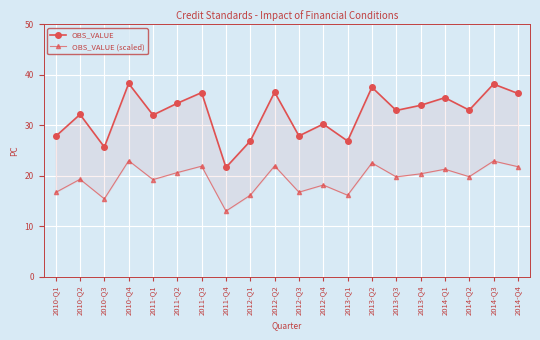

In OBS_VALUE (scaled), how many points are higher than both neighbors (excluding endpoints)?

8